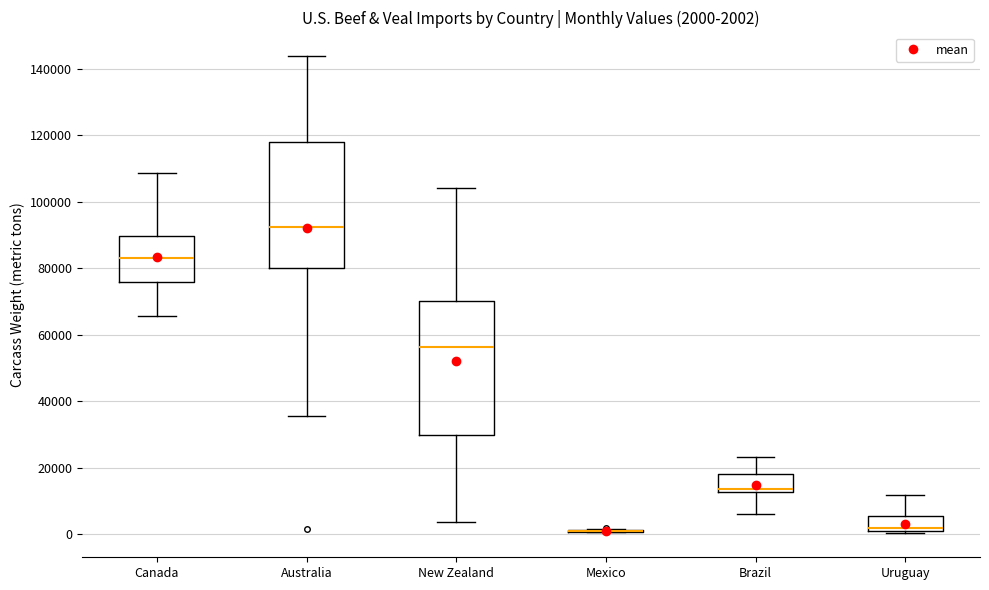

Which box is the tallest, from its lower edge to its upper edge?

New Zealand